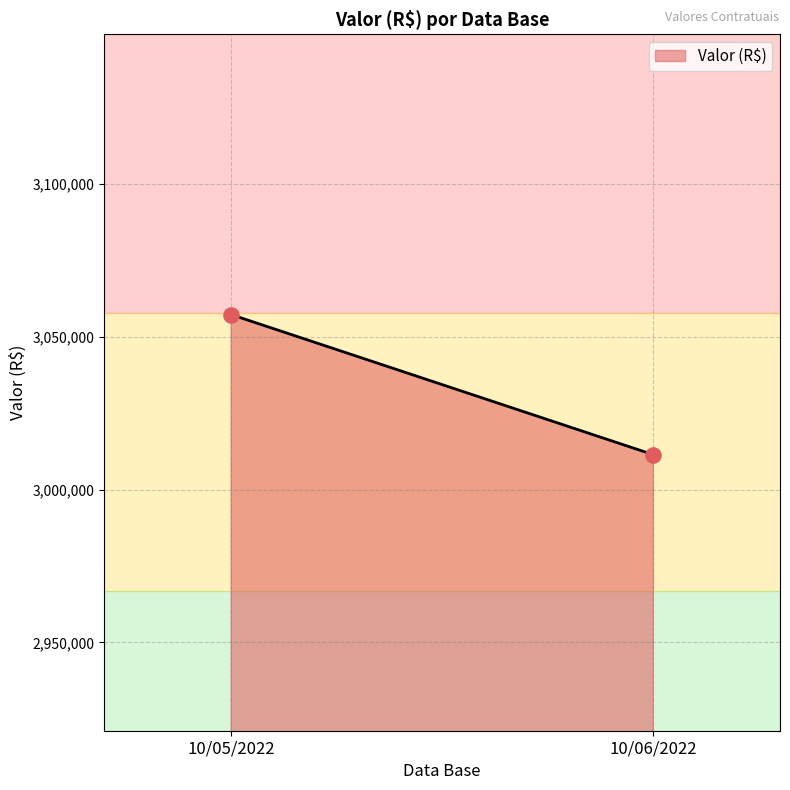

What is the range of Y values (max minus min)?

45855.1